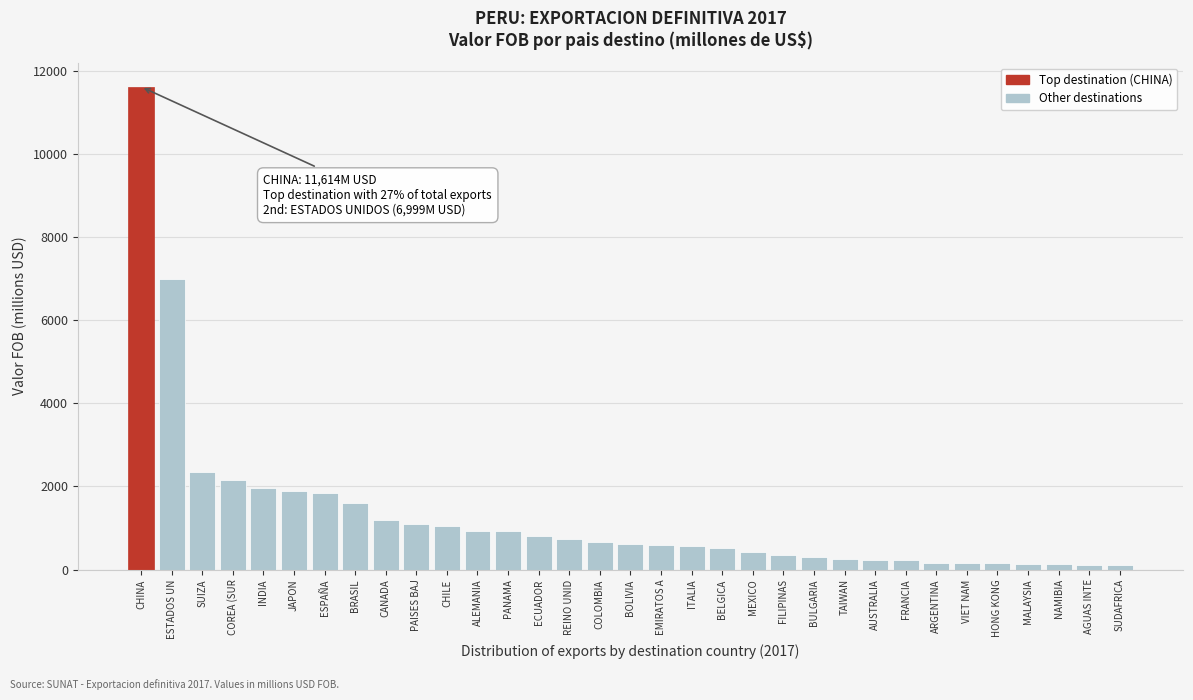

Which category has the highest value across all series?

CHINA